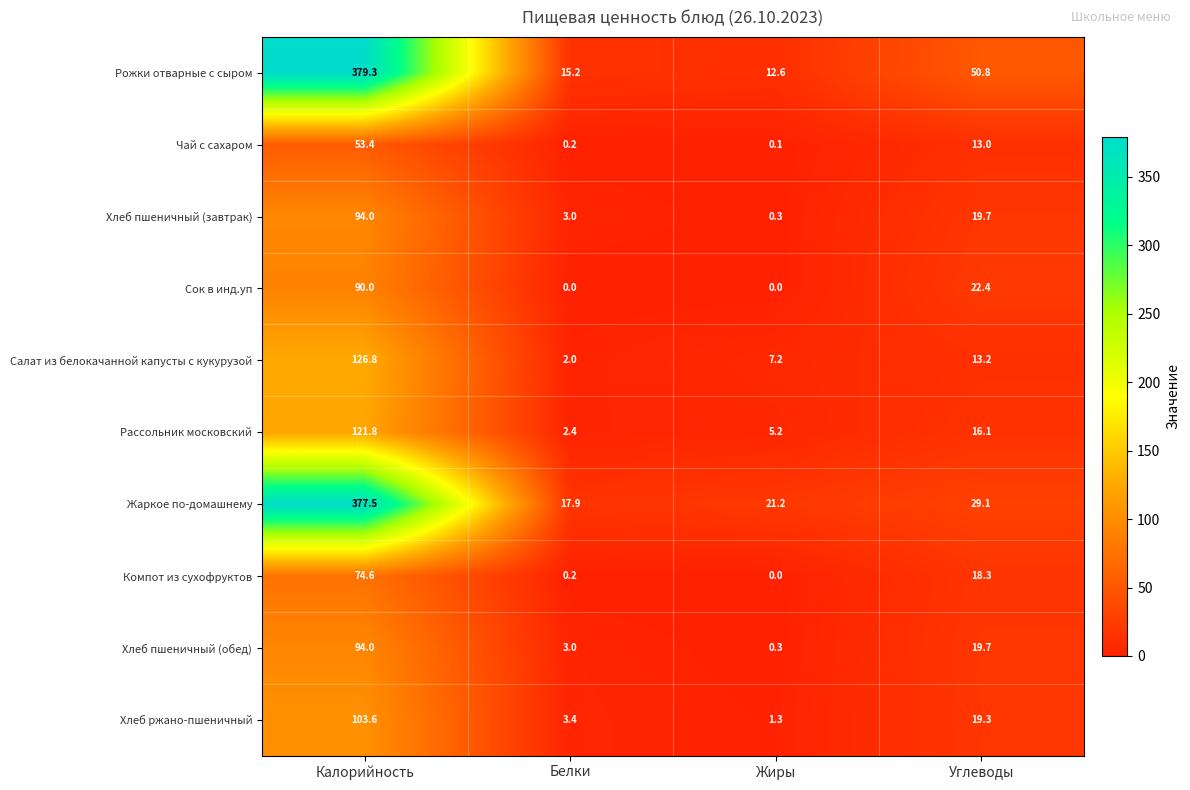

Read the Рассольник московский value at Белки.

2.4